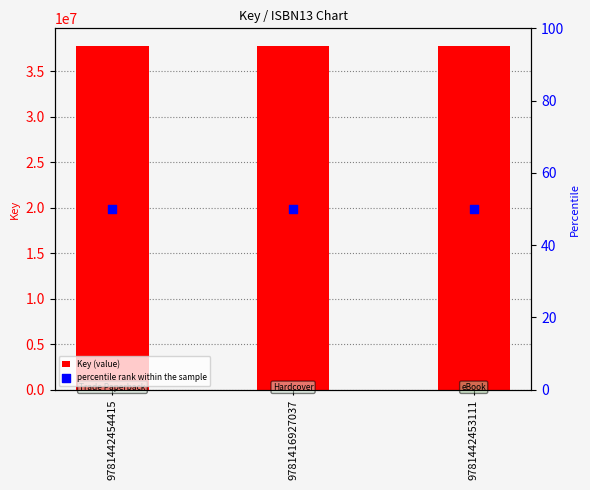

At which category is the sum across all series the highest?

9781442454415